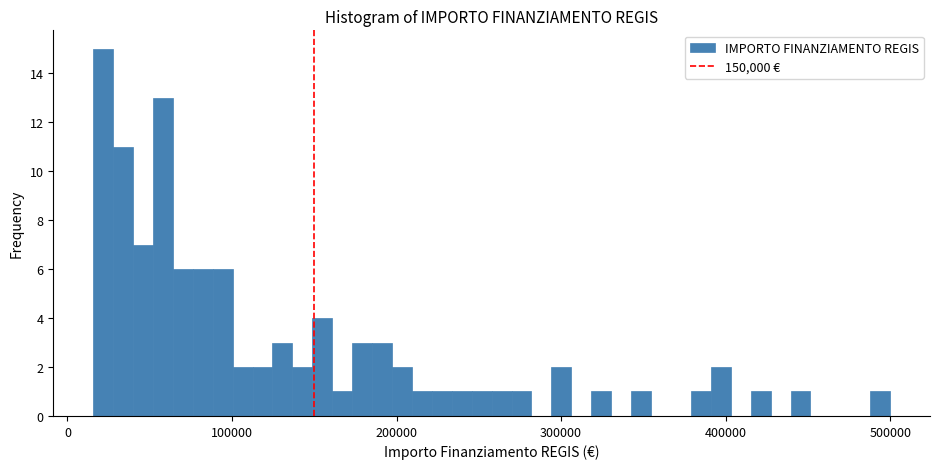

Around what value on the x-axis is the tallest bar? Give the approximate position of its centre, as read against the axis.

20000